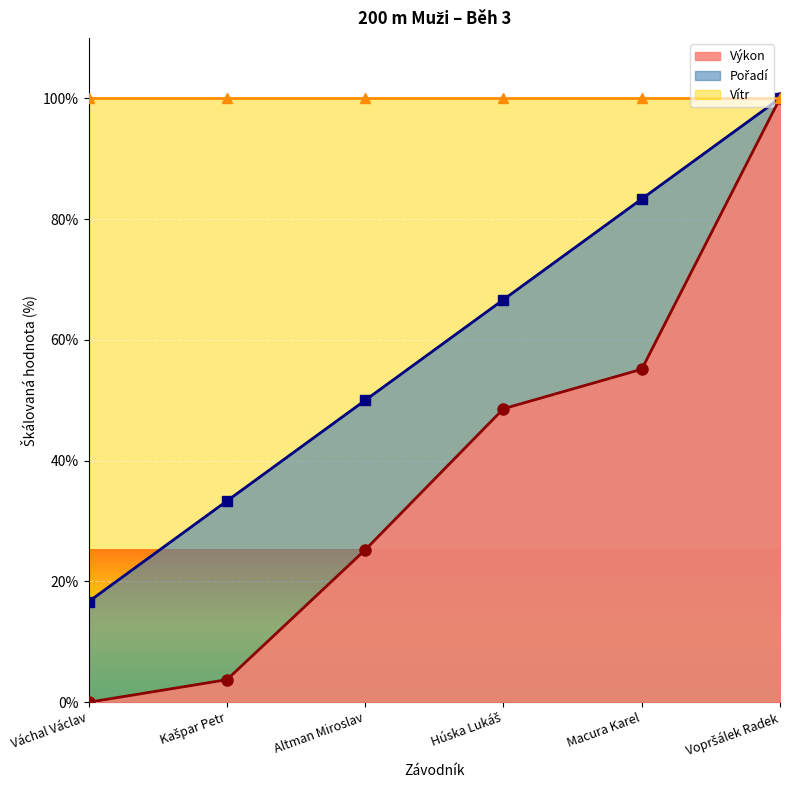

The Výkon series shows 55.1 at Macura Karel. True or false?

True